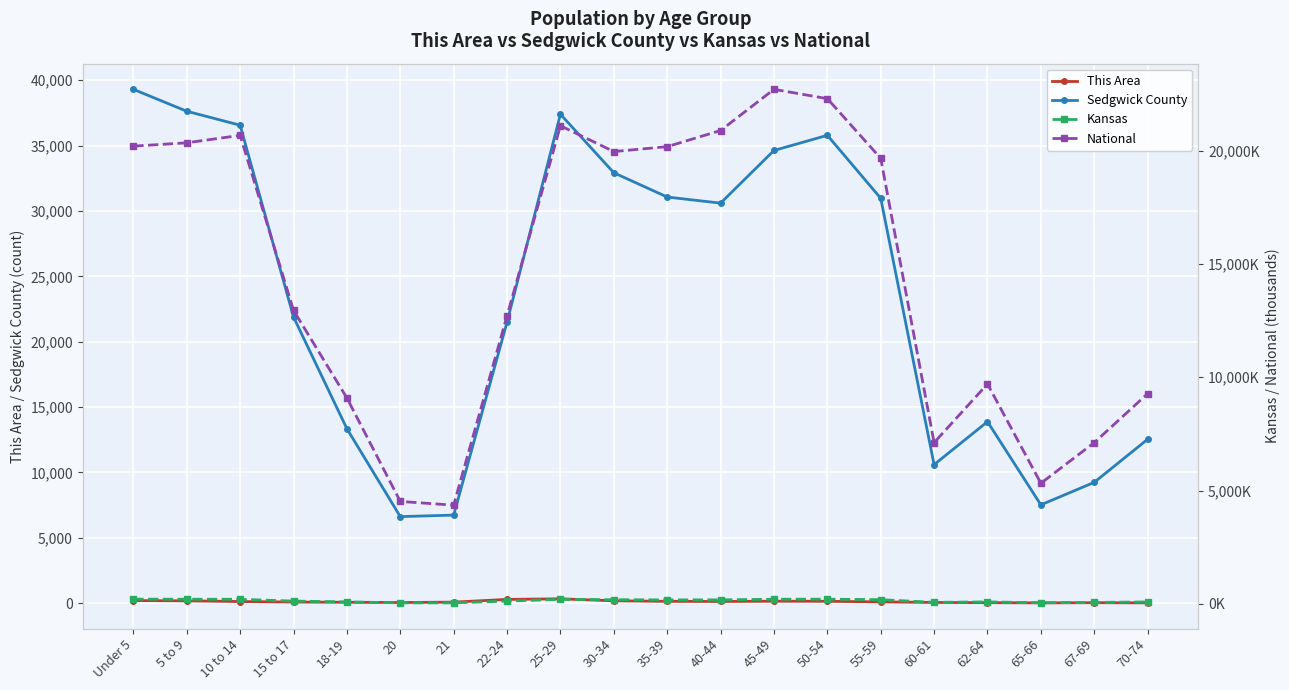

Reading left to right, what are all the values shown in this chart?

This Area: 194.0	172.0	121.0	81.0	64.0	46.0	74.0	283.0	329.0	176.0	135.0	126.0	145.0	139.0	94.0	50.0	34.0	17.0	31.0	19.0
Sedgwick County: 39302.0	37627.0	36558.0	21889.0	13342.0	6617.0	6731.0	21499.0	37398.0	32921.0	31064.0	30597.0	34625.0	35786.0	30969.0	10593.0	13878.0	7516.0	9239.0	12534.0
Kansas: 205.5	202.4	198.9	120.1	83.7	42.8	40.9	120.8	197.8	179.9	172.4	174.3	201.8	204.4	182.5	63.7	85.1	46.6	61.2	82.6
National: 20201.4	20348.7	20677.2	12954.3	9086.1	4519.1	4354.3	12712.6	21101.8	19962.1	20179.6	20891.0	22708.6	22298.1	19664.8	7113.7	9704.2	5319.9	7115.4	9278.2